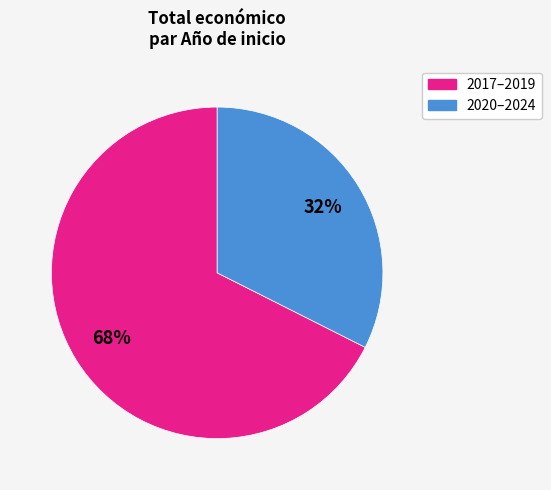

To the nearest percent, what is the average slice percentage?

50%